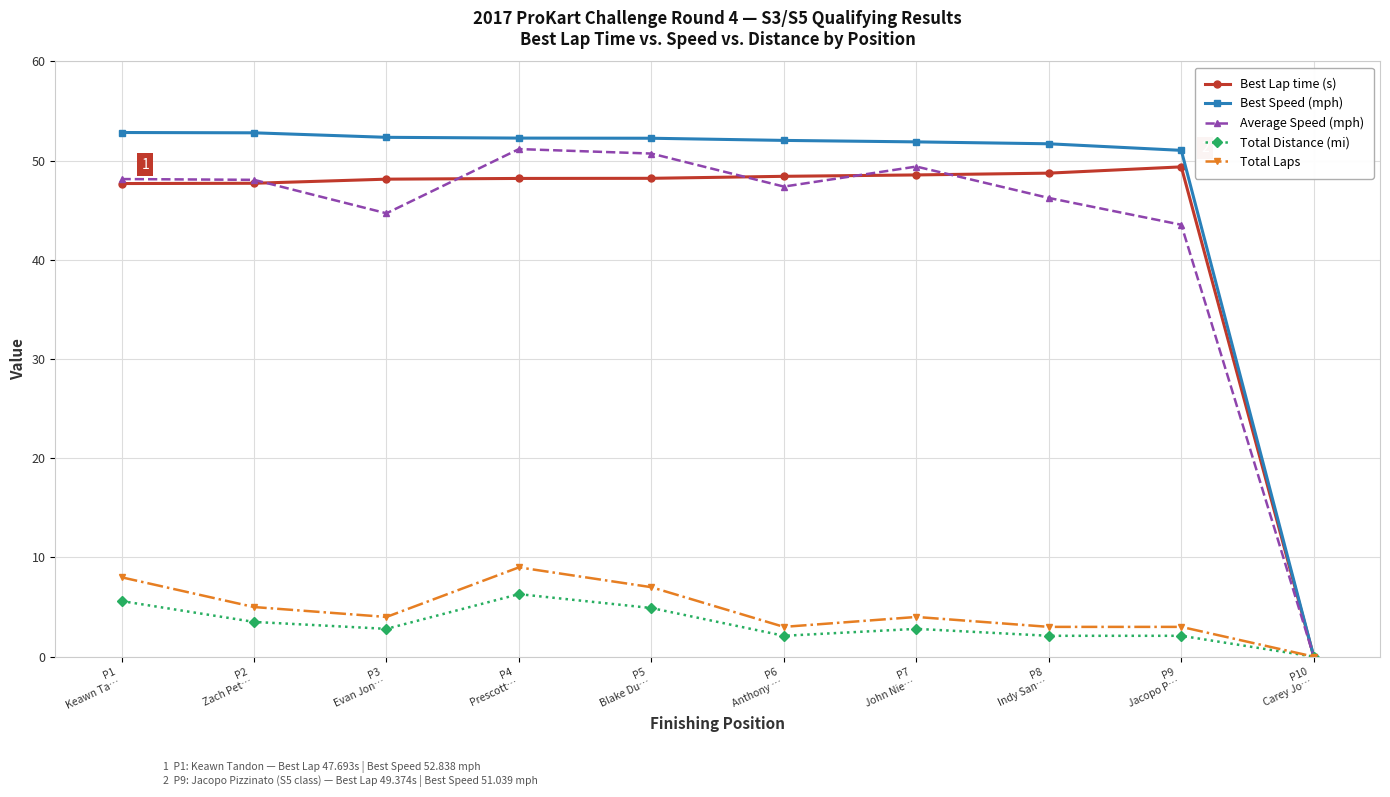

What is the label of the 10th point from the right?

P1
Keawn Ta…